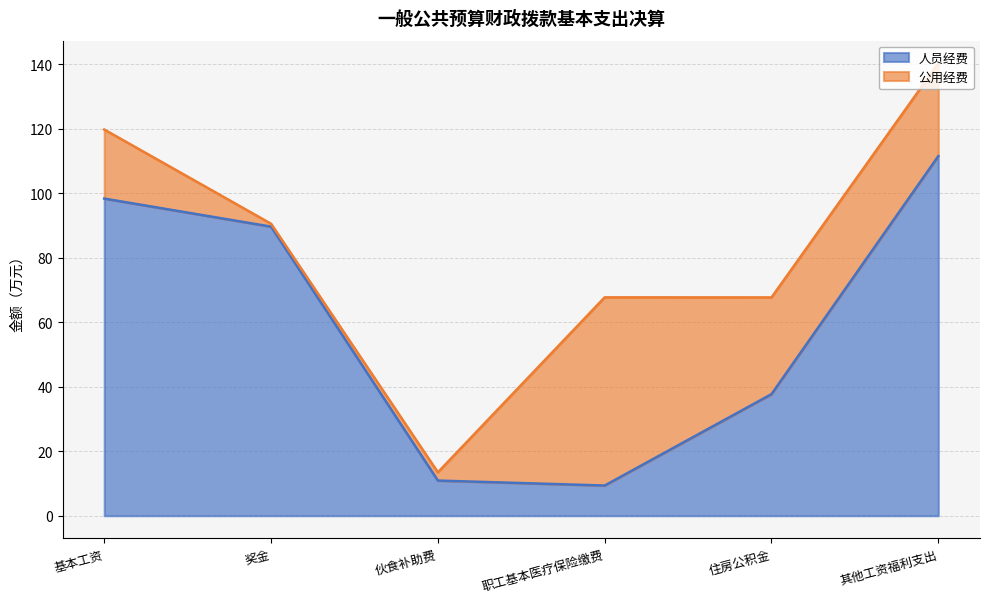

Reading left to right, what are all the values shown in this chart?

98.4	89.7	10.9	9.4	37.7	111.5